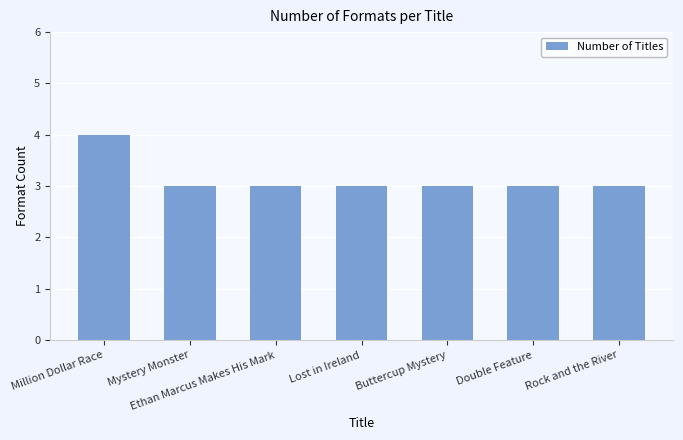

What position from the left is Rock and the River?

7